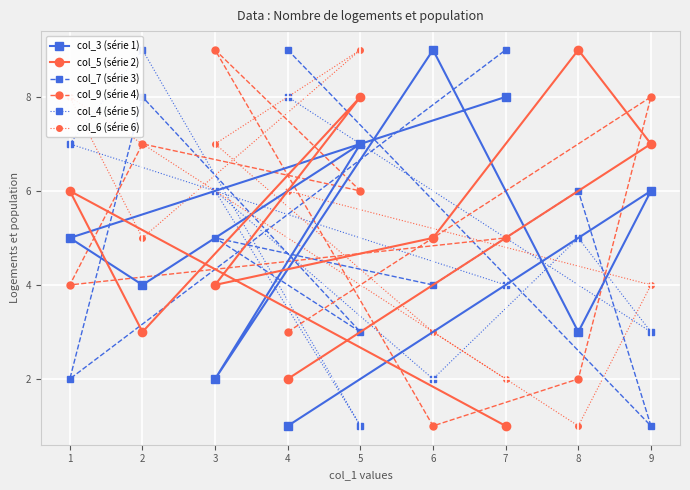

Which category has the highest value across all series?

6